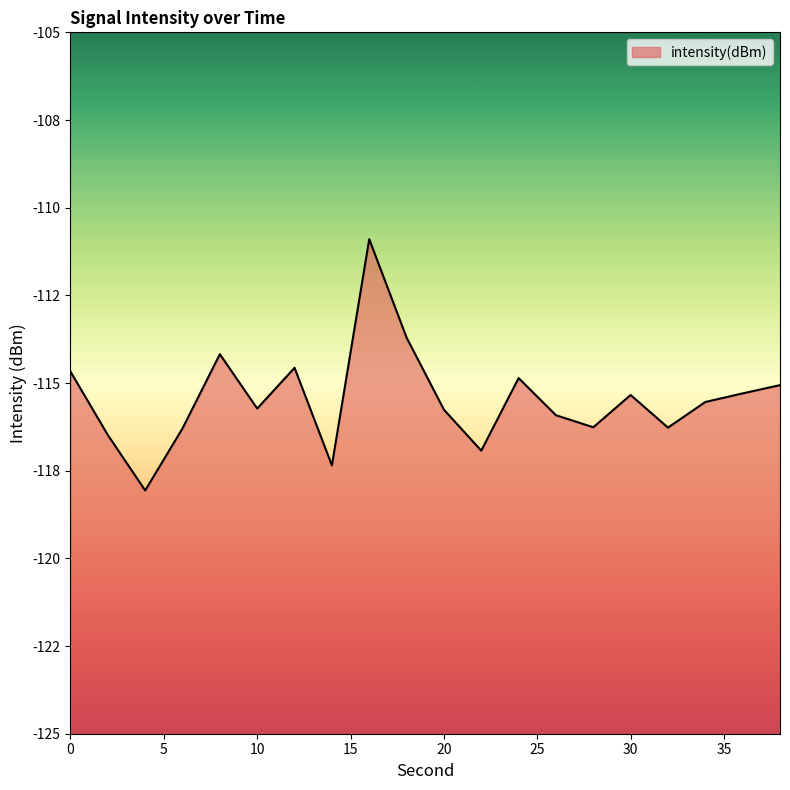

Does the chart display data point markers on the line(s)?

No